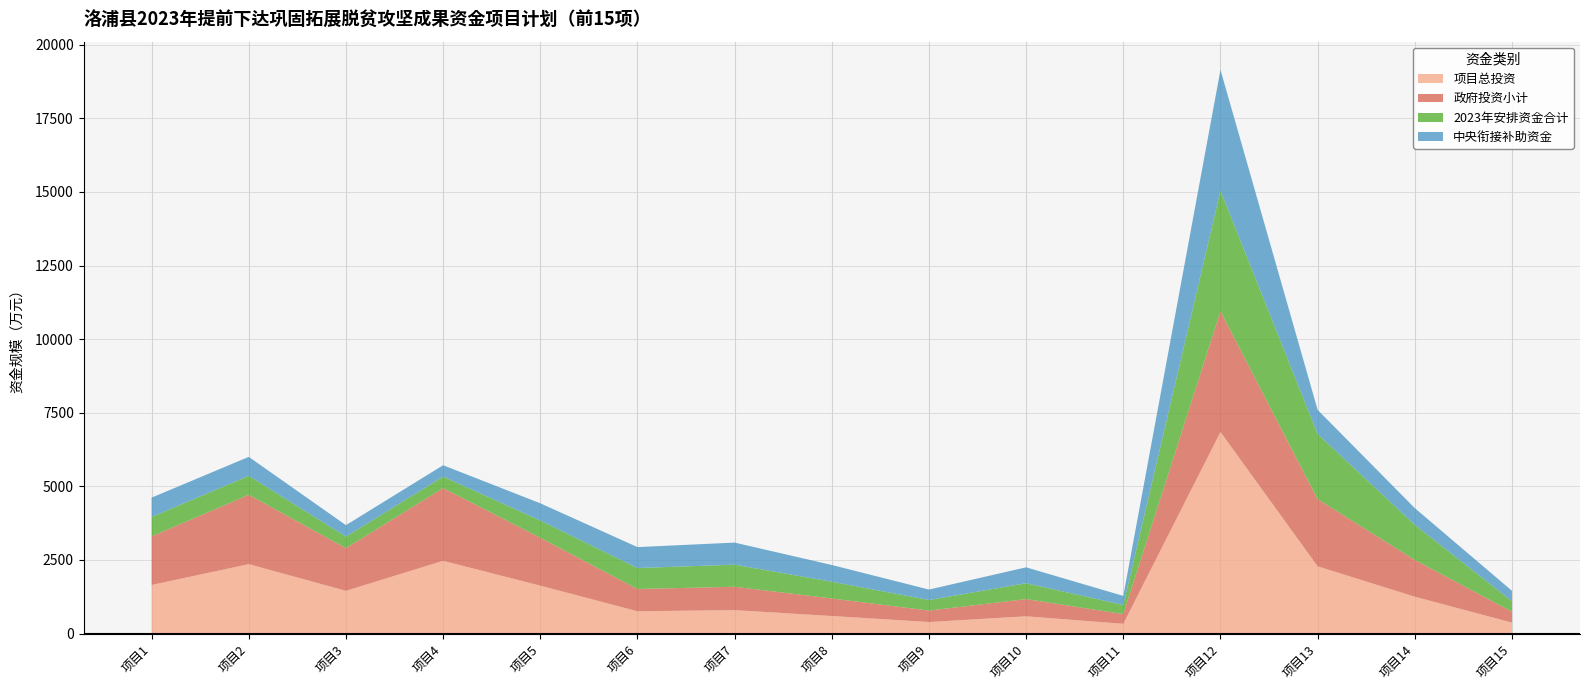

At which category is the sum across all series the highest?

项目12